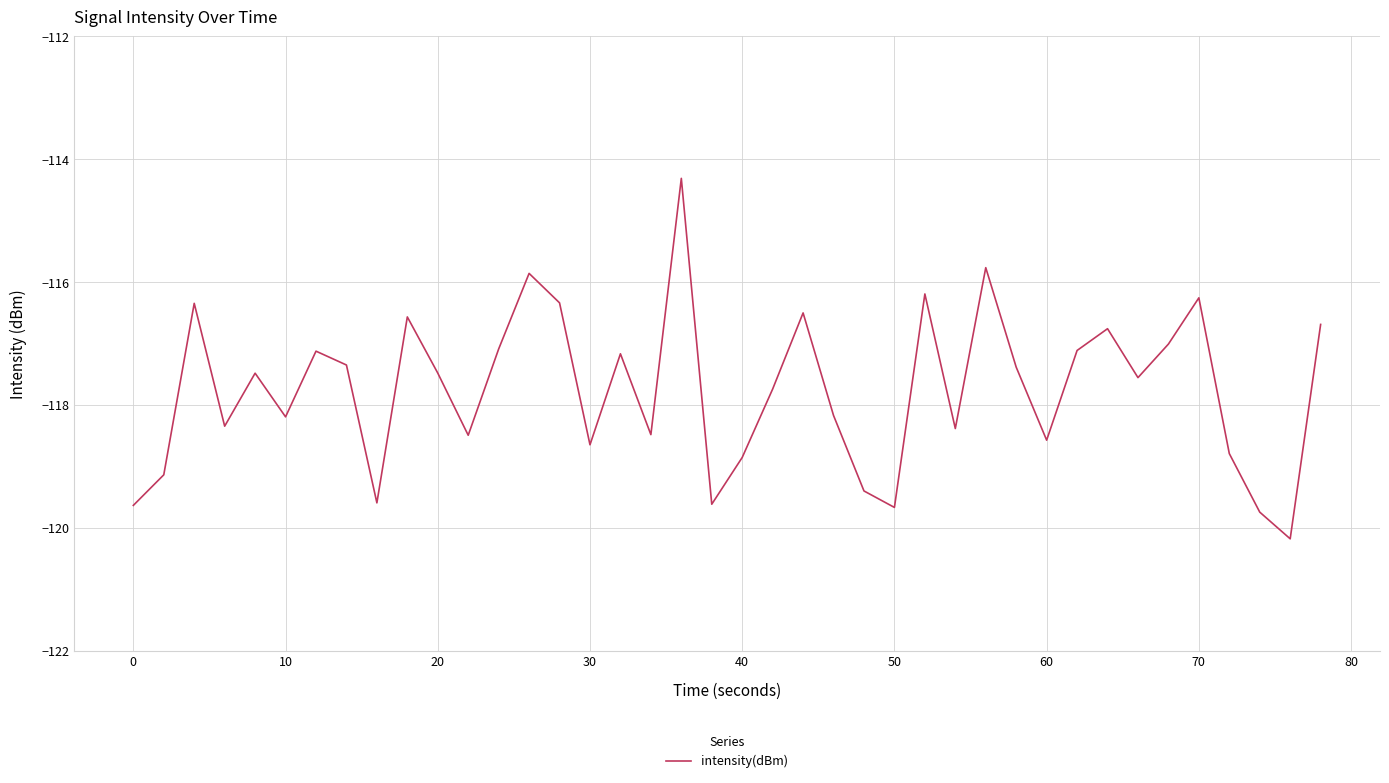

What is the difference between the maximum and second lowest values?

5.4